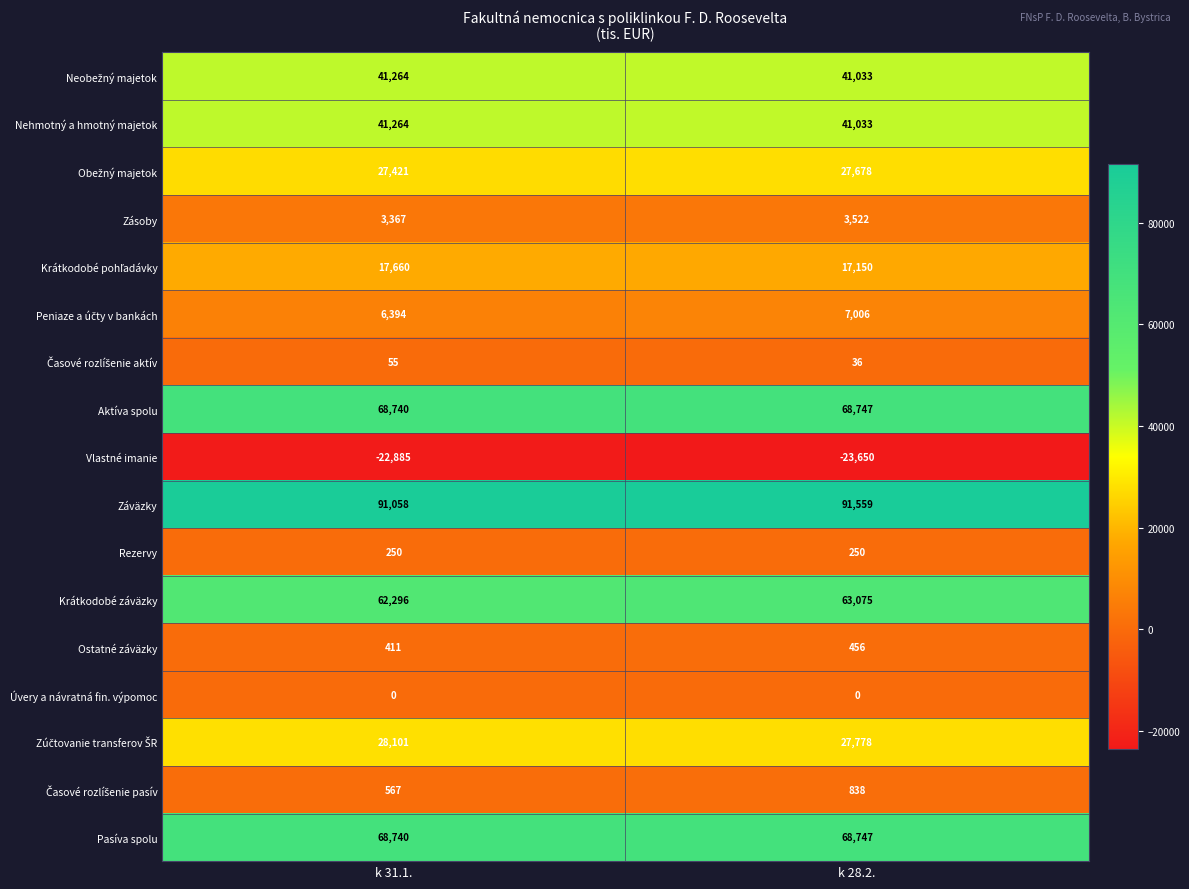

What is the spread (max minus min) of values at k 31.1.?

113943